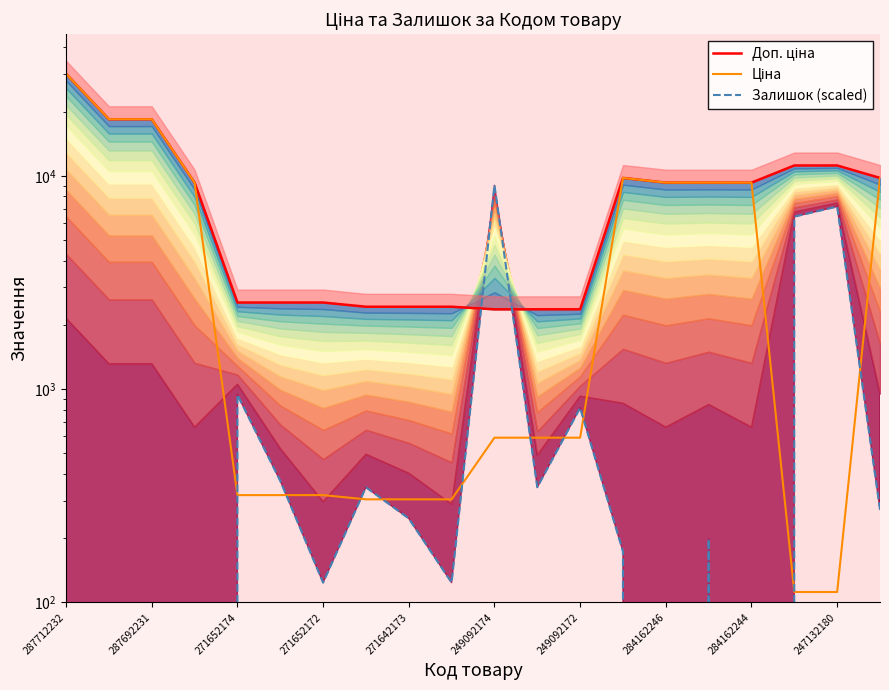

Rank the series at 11 from lowest to highest value.

Залишок (scaled), Ціна, Доп. ціна